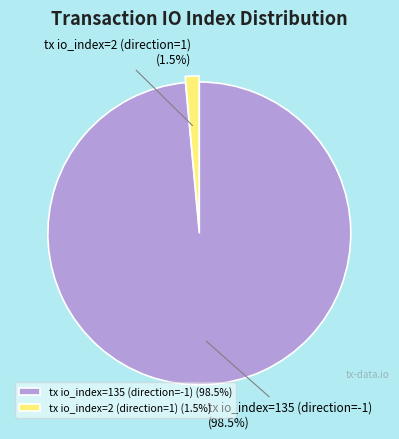

What is the smallest slice in the pie chart?

tx io_index=2 (direction=1)